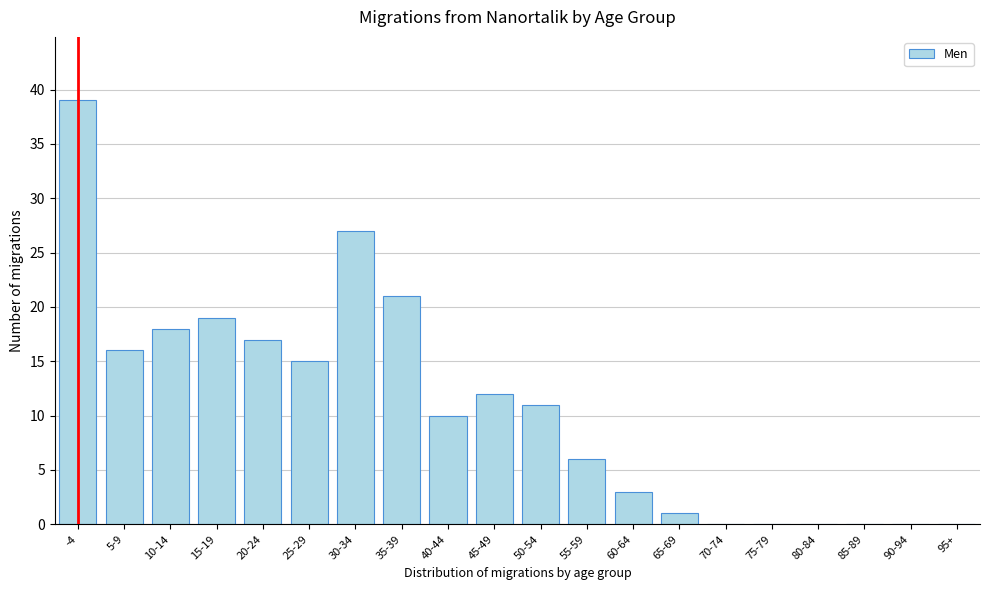

The chart shows a value of -23 at 95+. True or false?

False